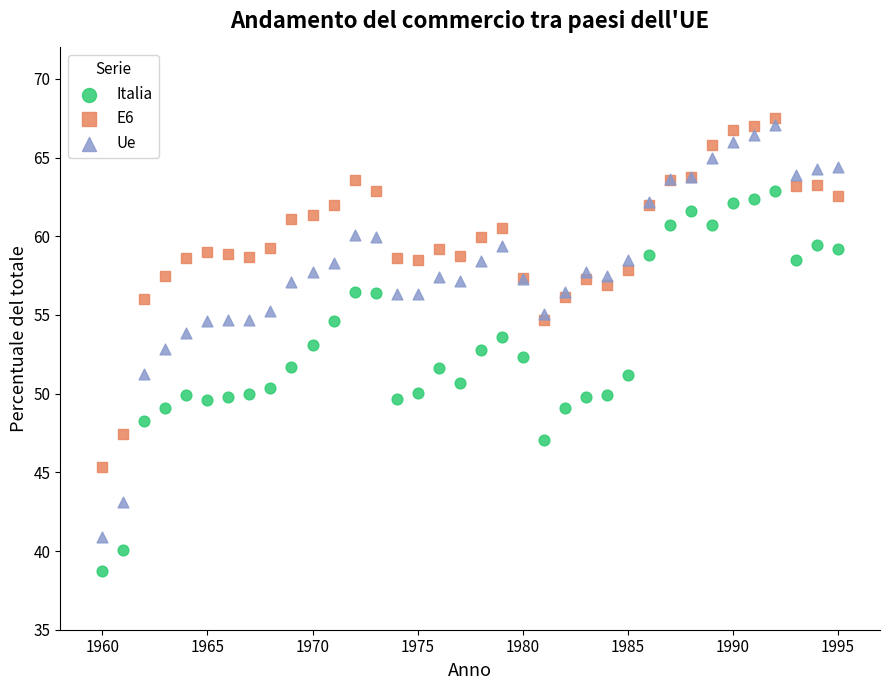

Which series reaches the minimum Y coordinate?

Italia